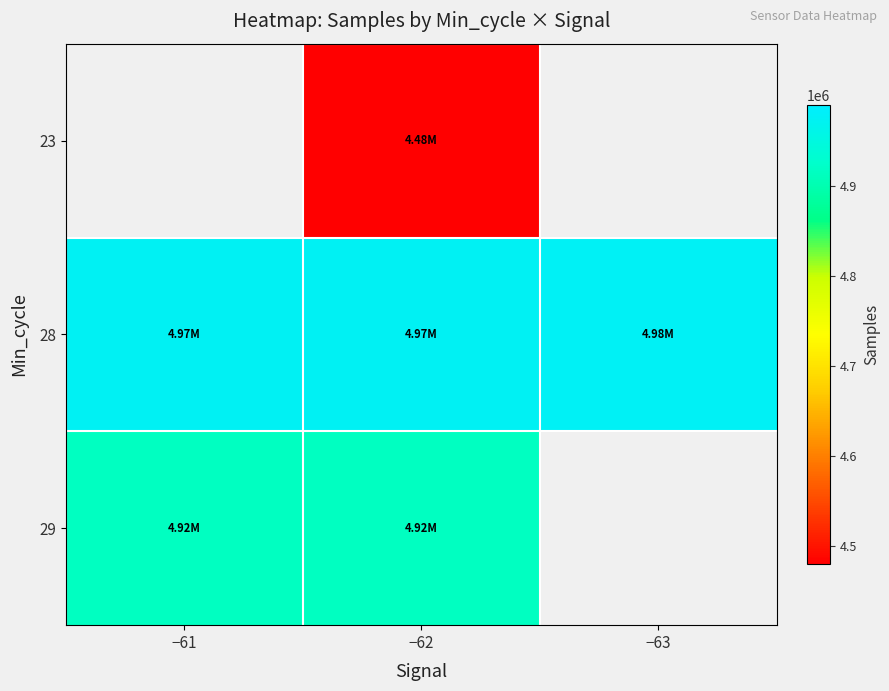

True or false: 29 has a value of 2128955.8 at −61.

False